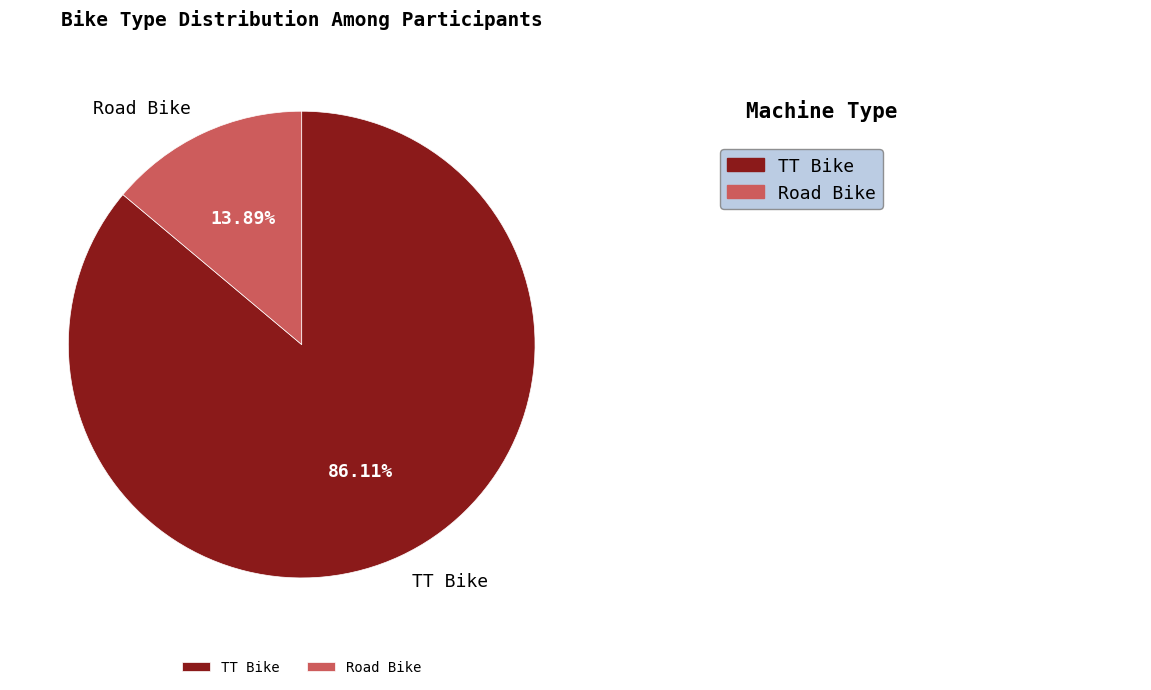

To the nearest percent, what portion does TT Bike represent?

86%